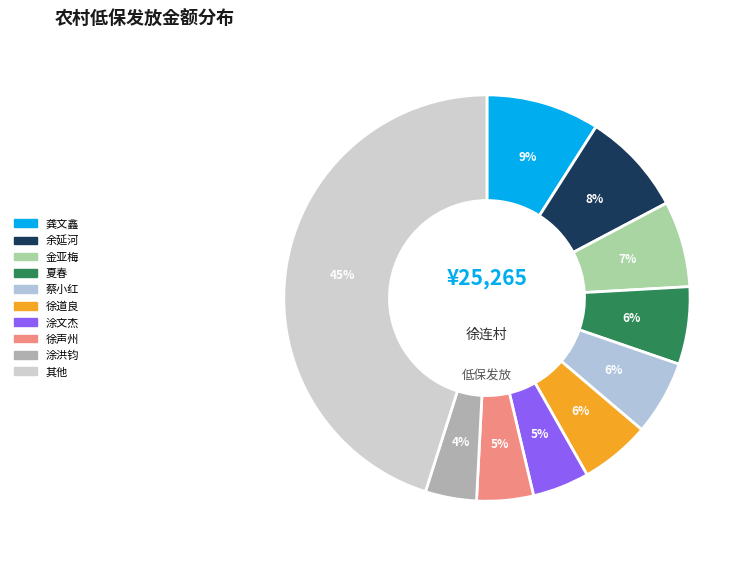

To the nearest percent, what is the difference between the largest and smallest slice percentages?

41%